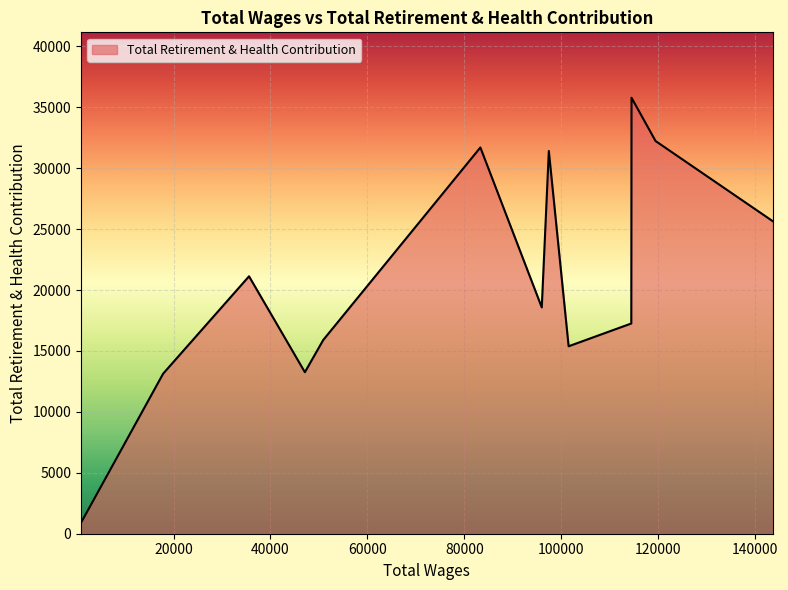

What is the difference between the maximum and minimum values?

34879